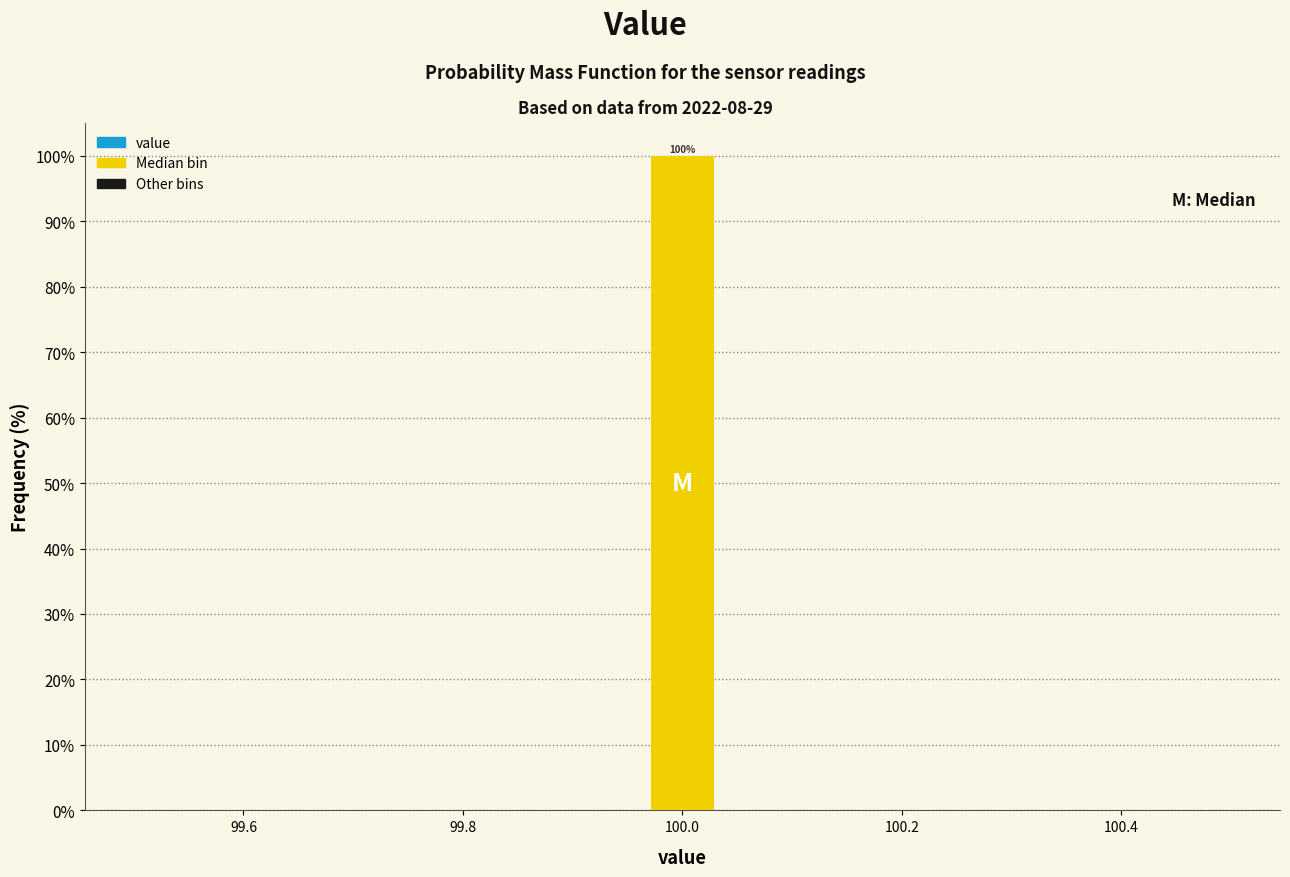

Read against the x-axis, roughly where is the centre of the tallest bar?

100.00